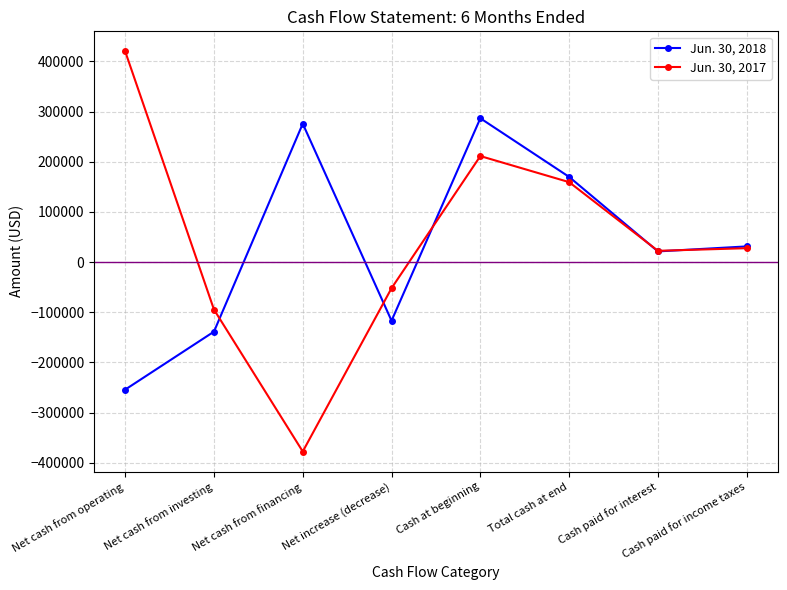

True or false: Jun. 30, 2018 has a value of -254150 at Net cash from operating.

True